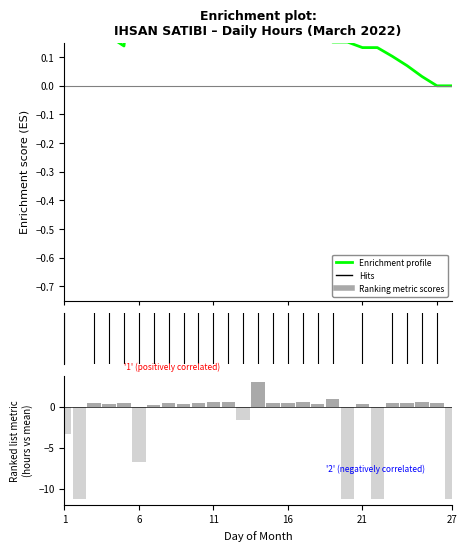

What is the average value of the Enrichment profile series?

0.3